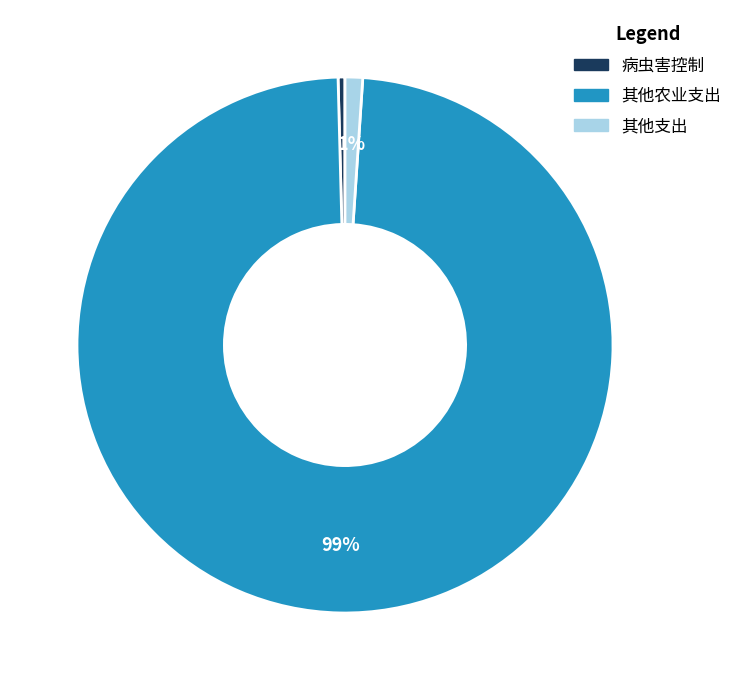

How many slices are in this pie chart?

3